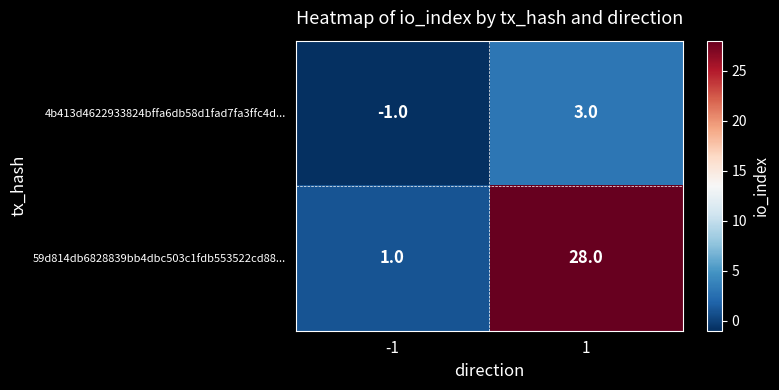

Reading right to left, extract all data points from this chart.

4b413d4622933824bffa6db58d1fad7fa3ffc4d...: 3	-1
59d814db6828839bb4dbc503c1fdb553522cd88...: 28	1